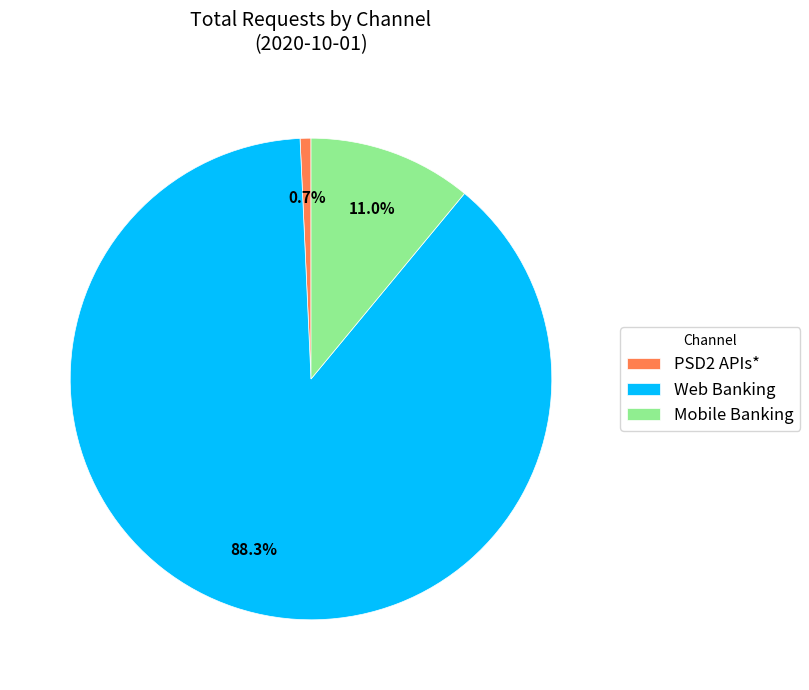

Which slice represents more than half of the pie?

Web Banking